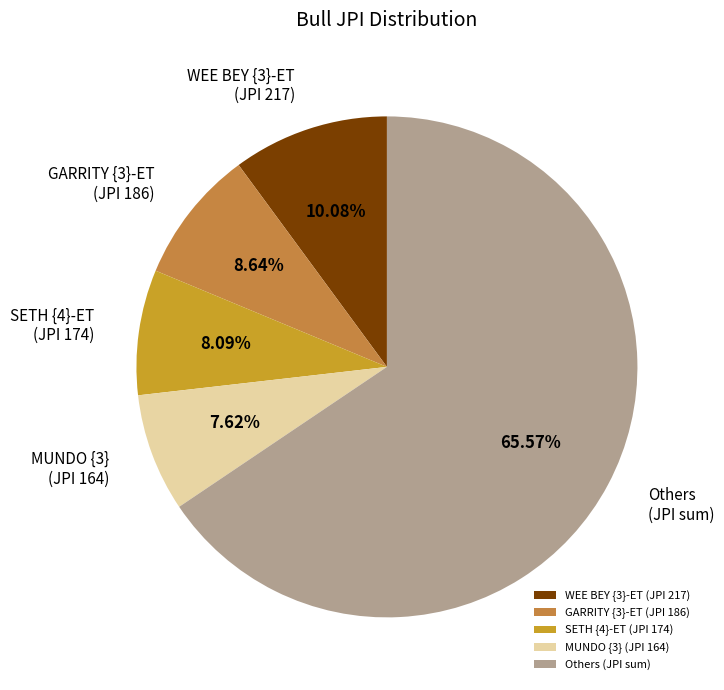

Is there a majority slice in this chart?

Yes